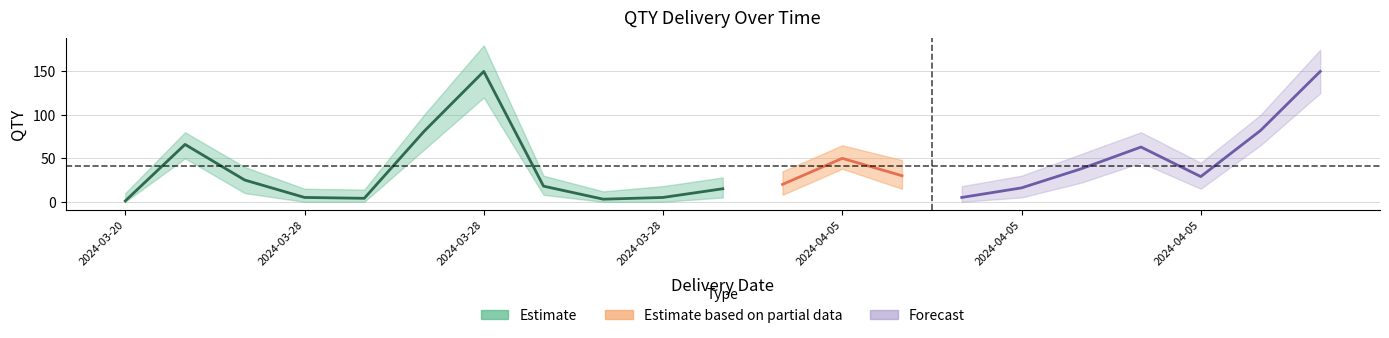

What is the value of the QTY point at the 3rd from the left?

25